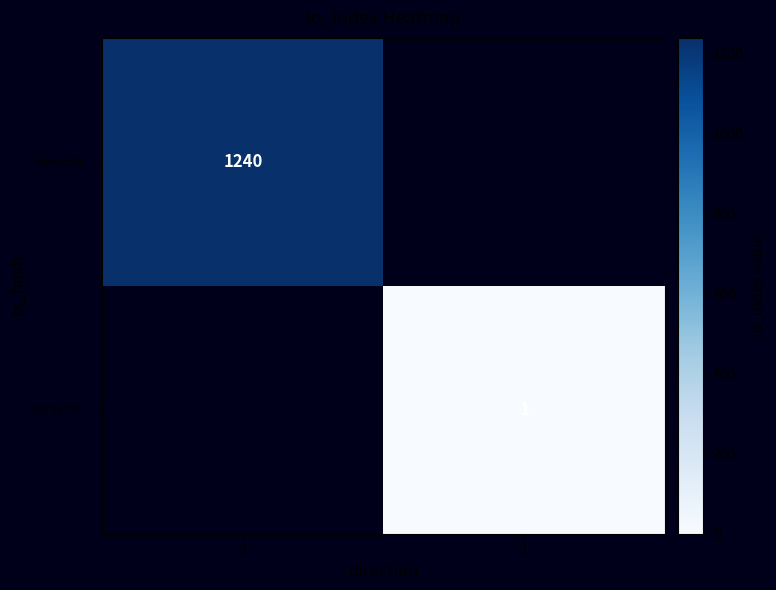

Count the number of data series in this chart.

2